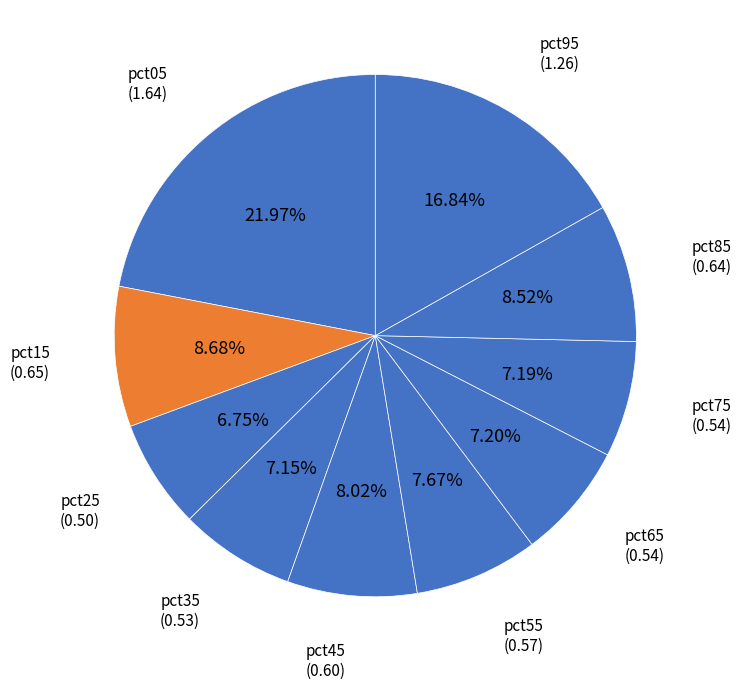

Is it true that pct25 is 1% of the pie?

False